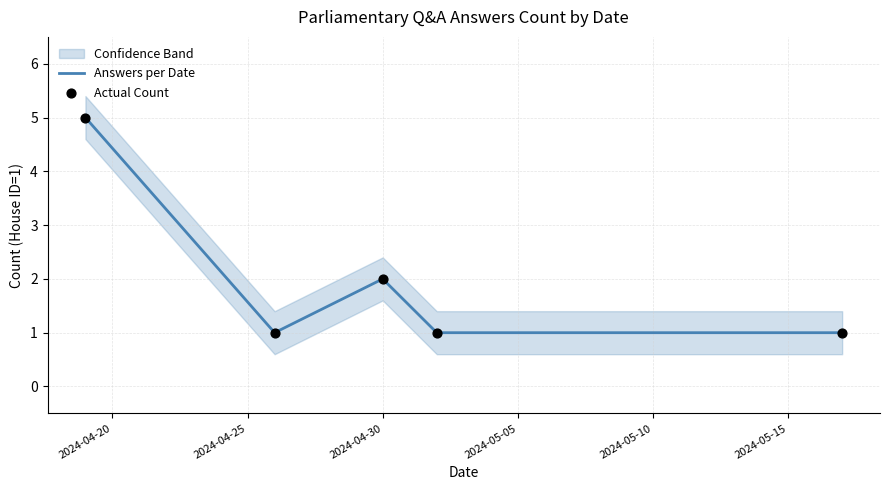

What is the highest value of the Answers per Date series?

5